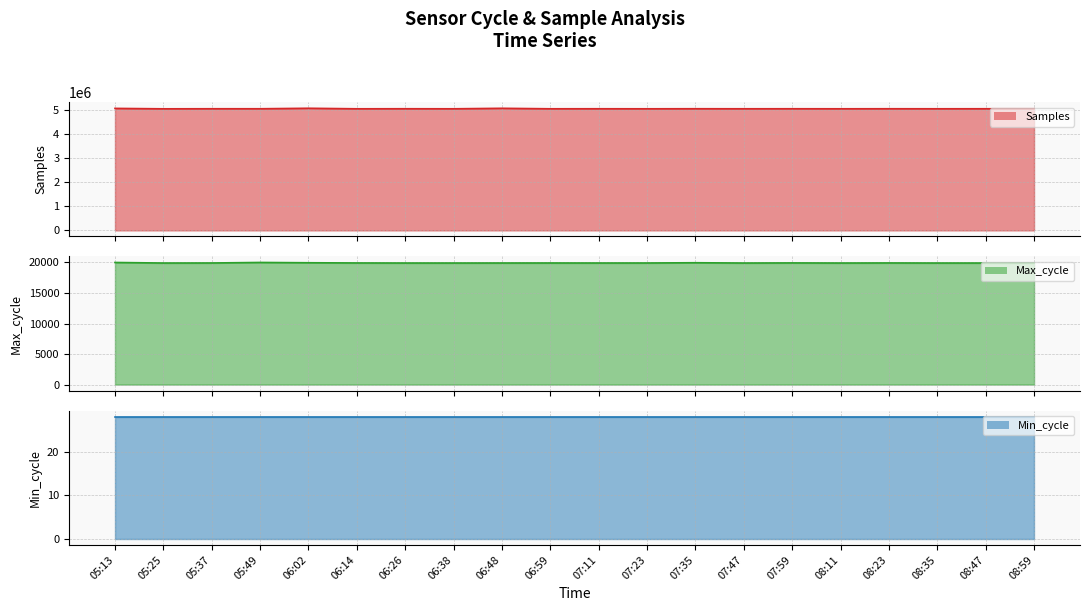

How many data points in Samples are above 5070136?

9